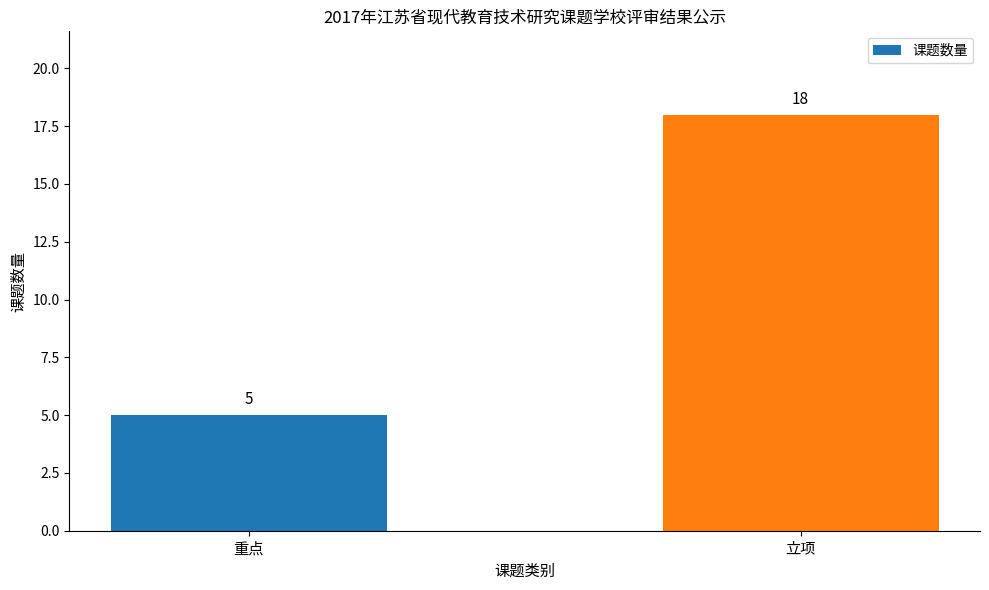

What position from the left is 重点?

1